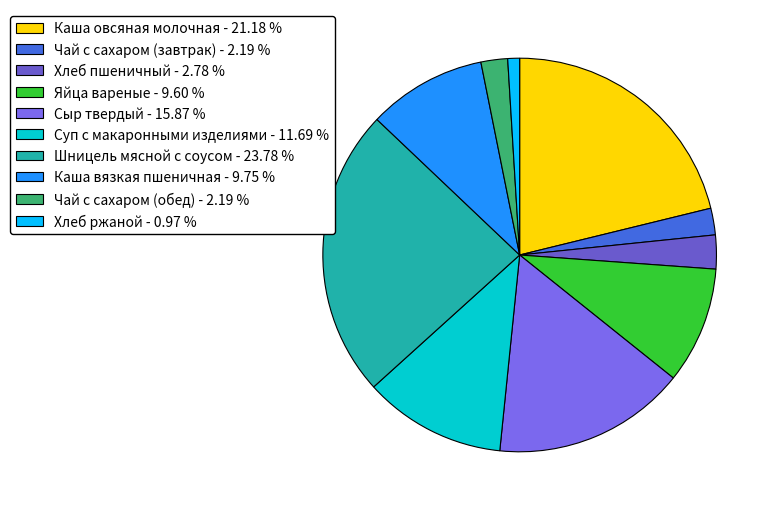

Do Каша вязкая пшеничная and Чай с сахаром (обед) together represent more than half of the pie?

No